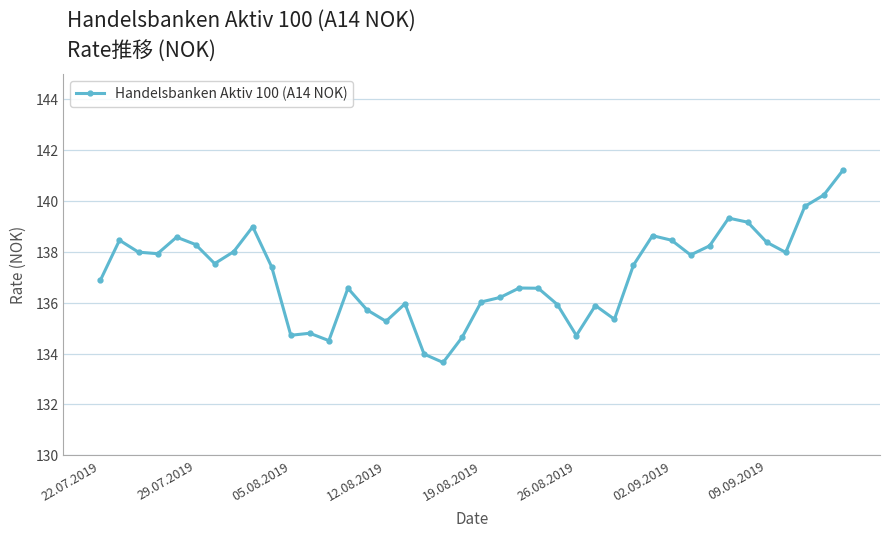

What is the greatest value displayed?

141.2